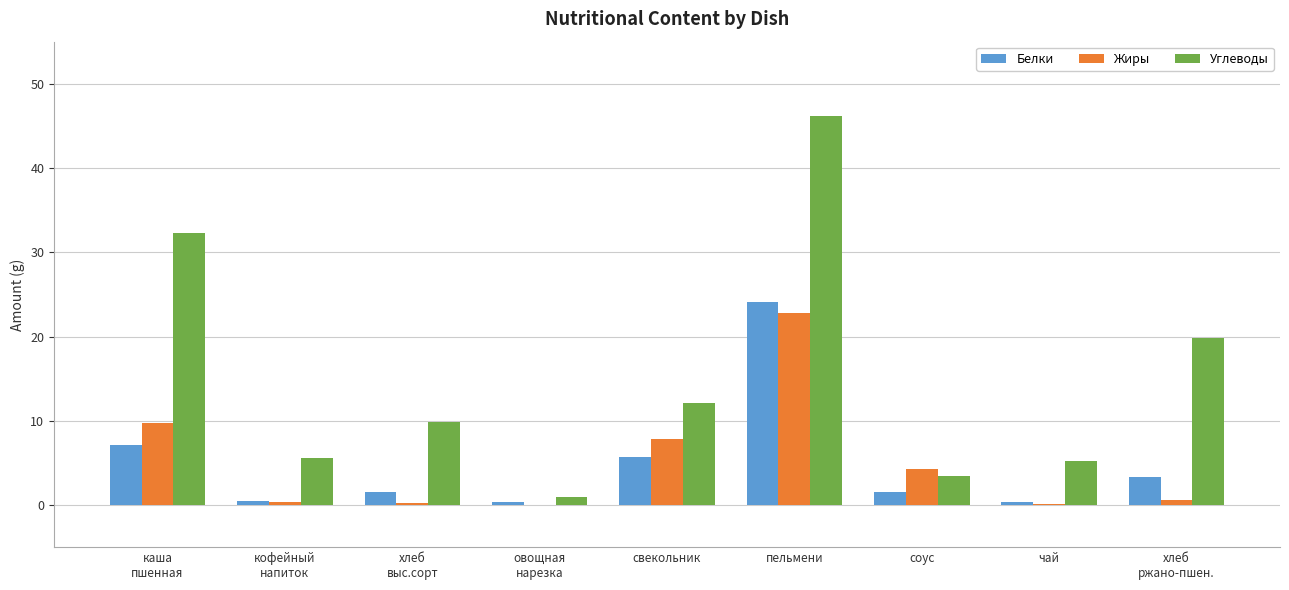

What is the sum of all Углеводы values?

135.4